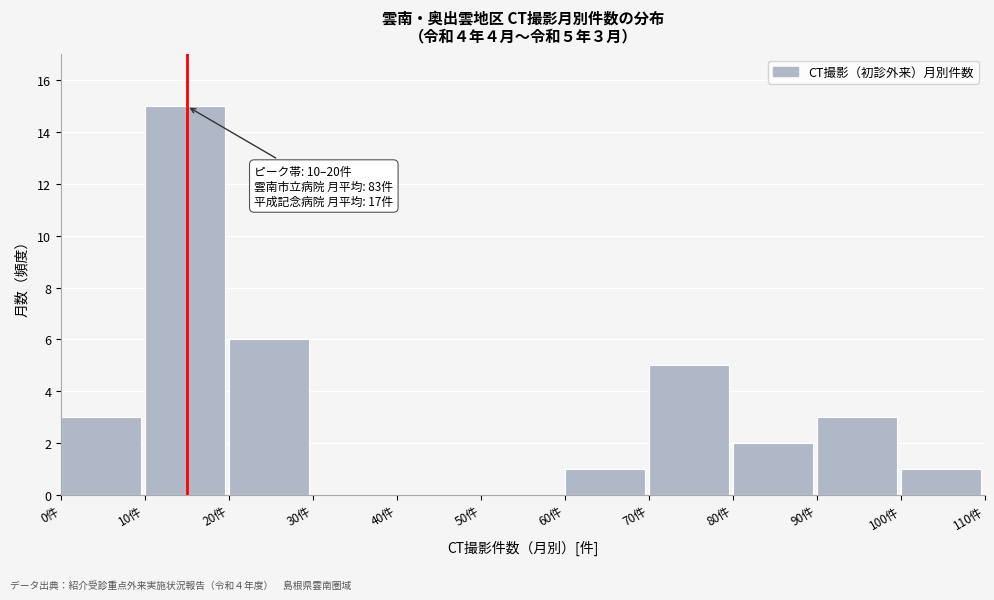

Which range on the x-axis has the tallest bar?

10 to 20